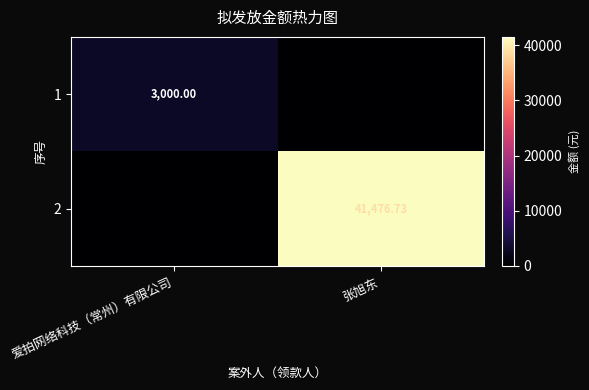

Is the value of 2 at 张旭东 greater than the value of 1 at 爱拍网络科技（常州）有限公司?

Yes